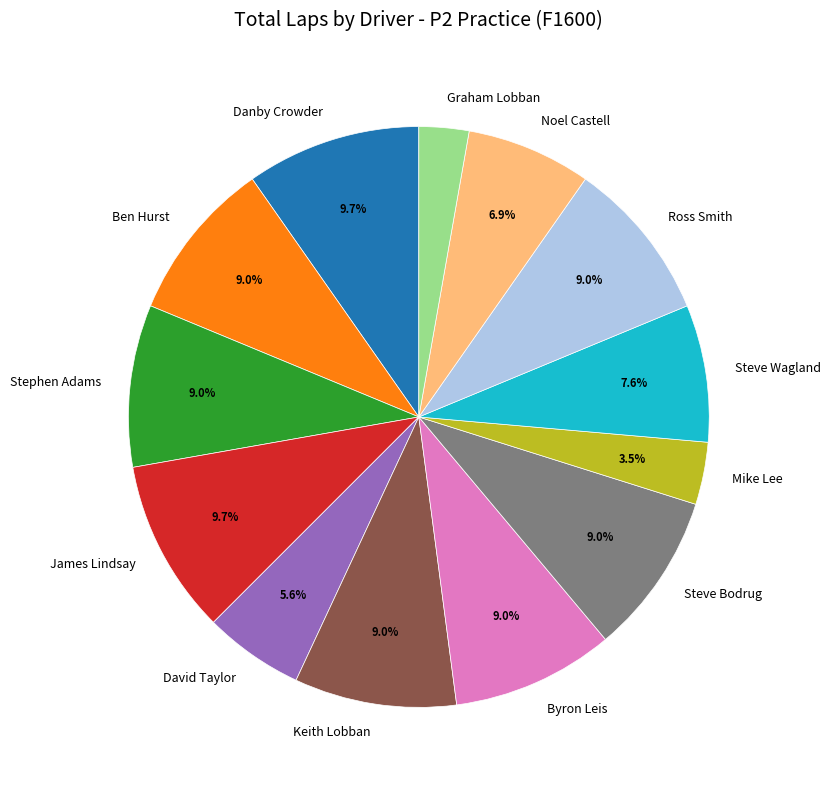

Does Steve Wagland represent more than half of the total?

No